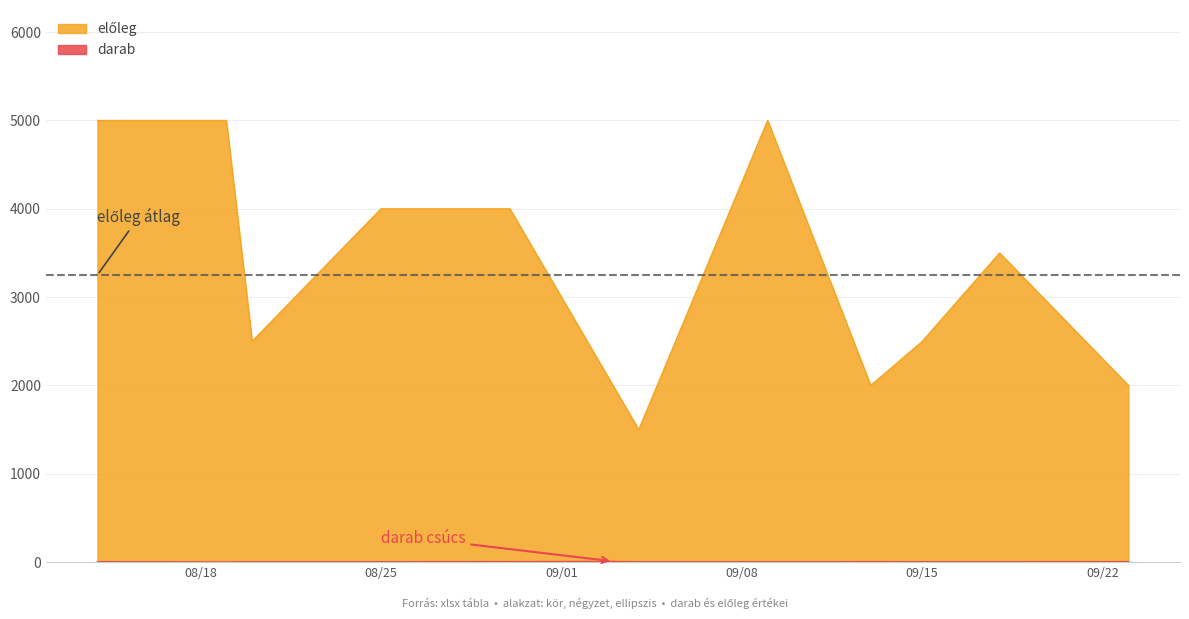

At how many categories does at least one series exceed 4579?

3